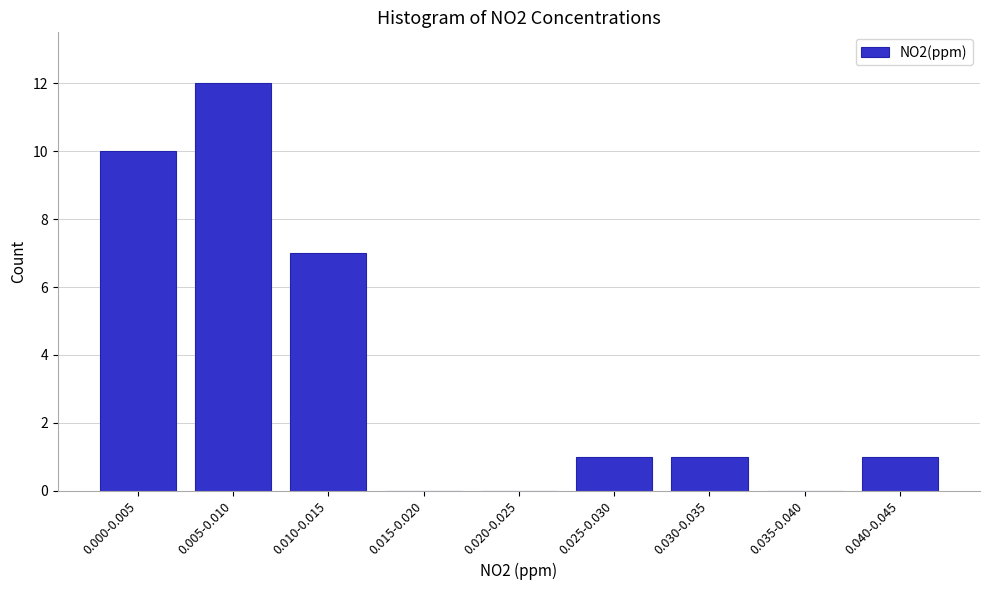

Reading left to right, extract all data points from this chart.

0.000-0.005=10	0.005-0.010=12	0.010-0.015=7	0.015-0.020=0	0.020-0.025=0	0.025-0.030=1	0.030-0.035=1	0.035-0.040=0	0.040-0.045=1